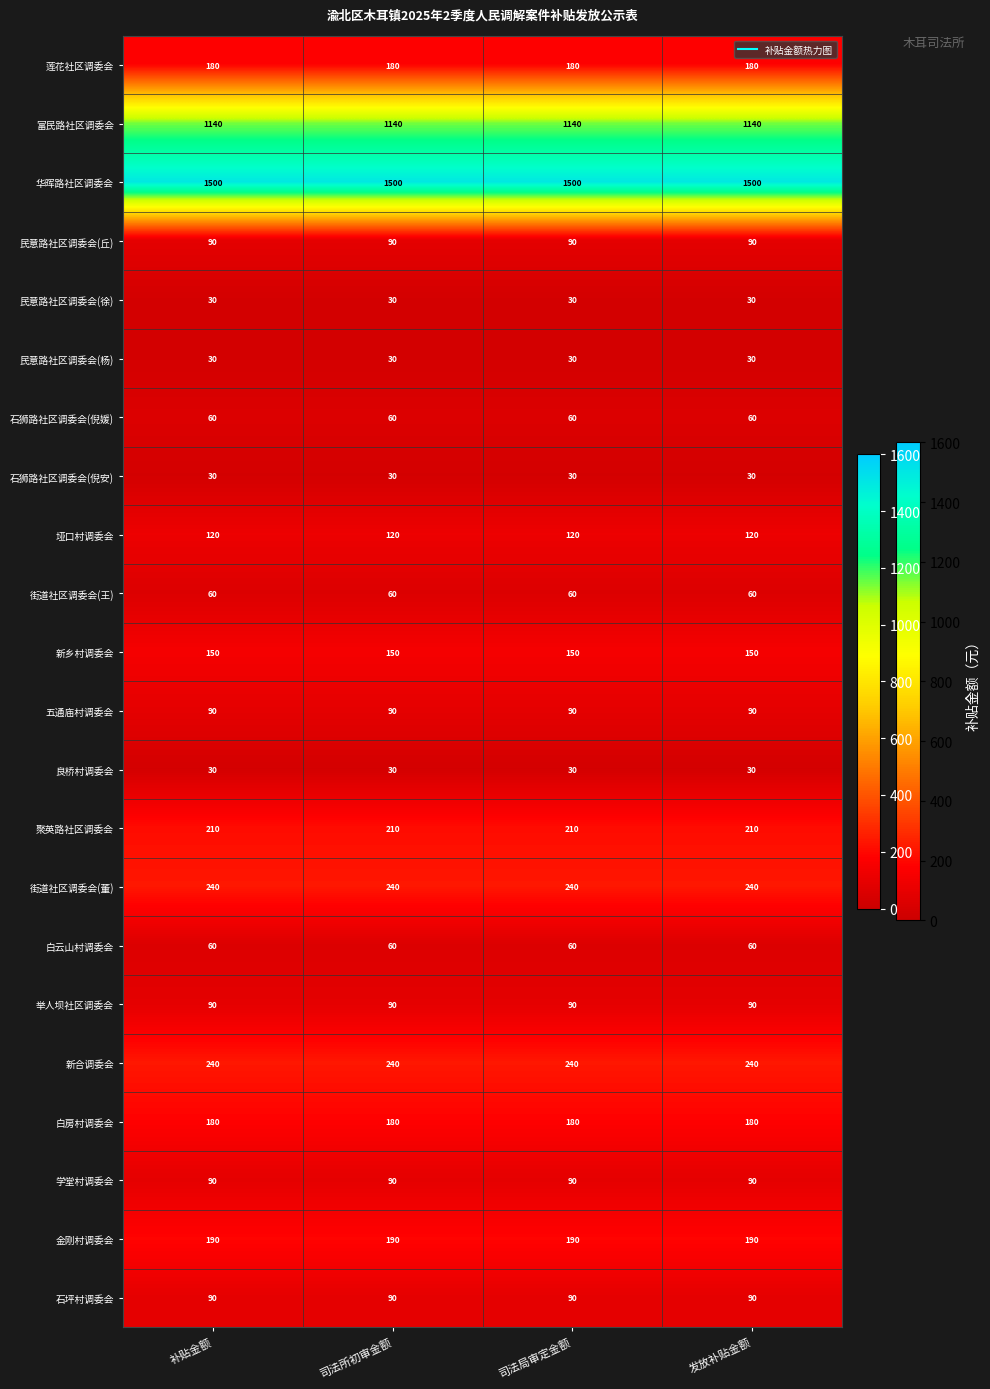

What is the greatest value displayed?

1500